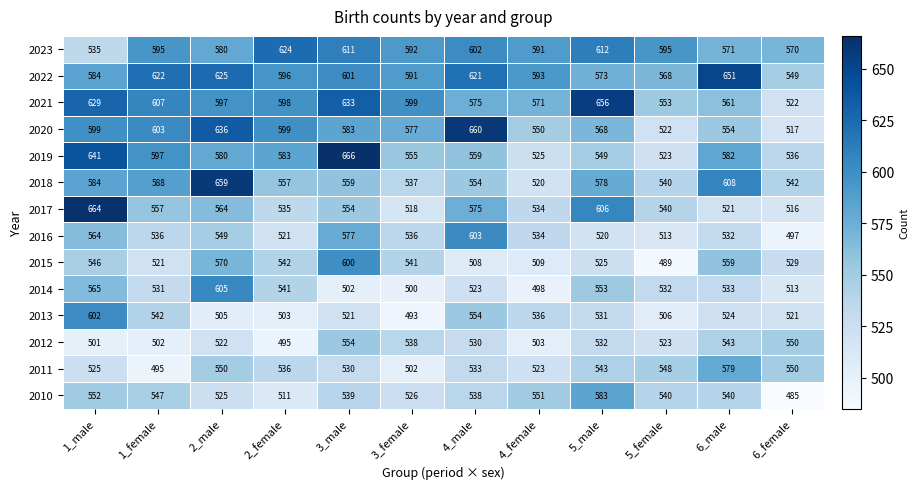

Count the number of data series in this chart.

14